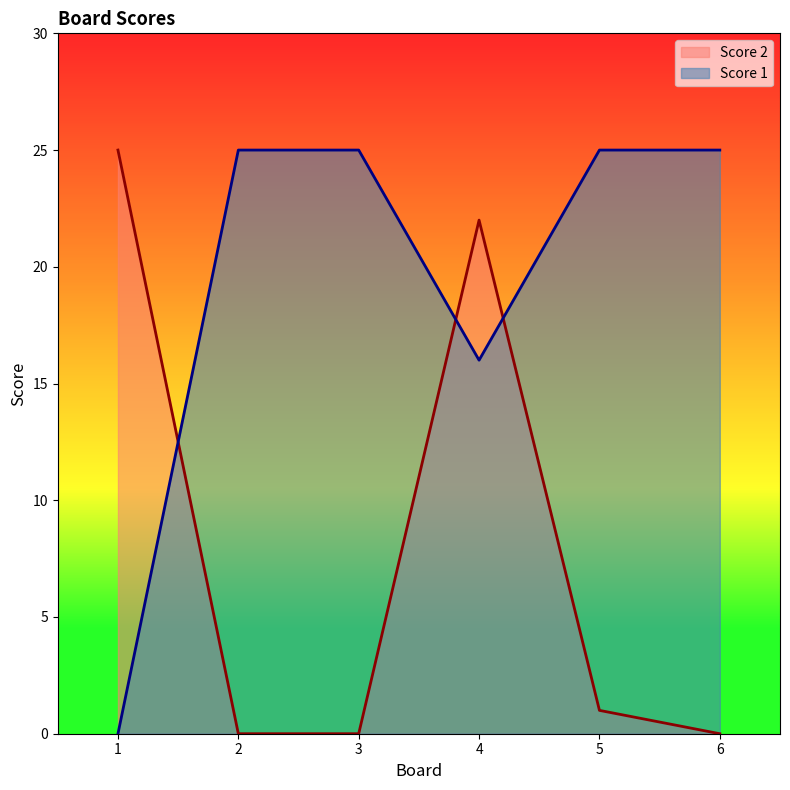

What is the sum of the Score 2 values at 5 and 2?

1